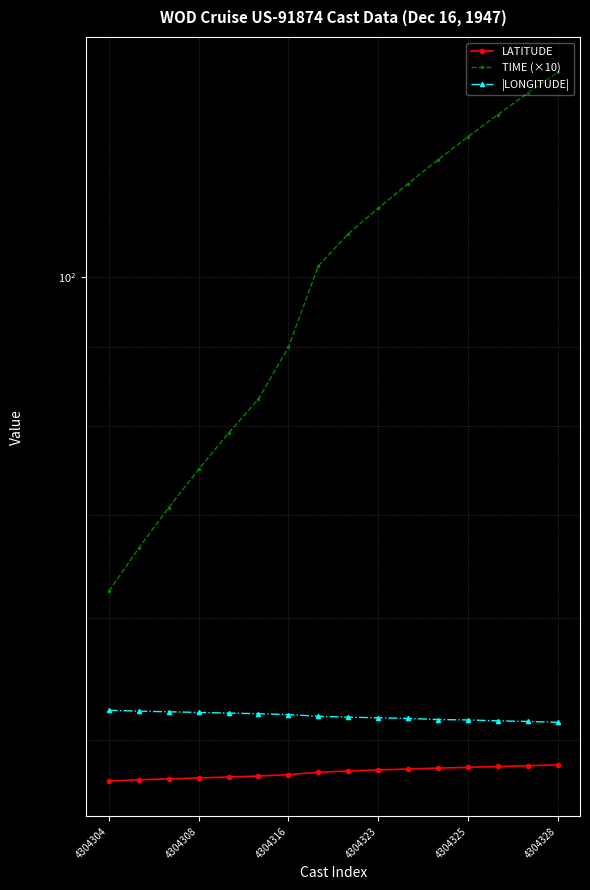

How many distinct data groups are displayed?

3